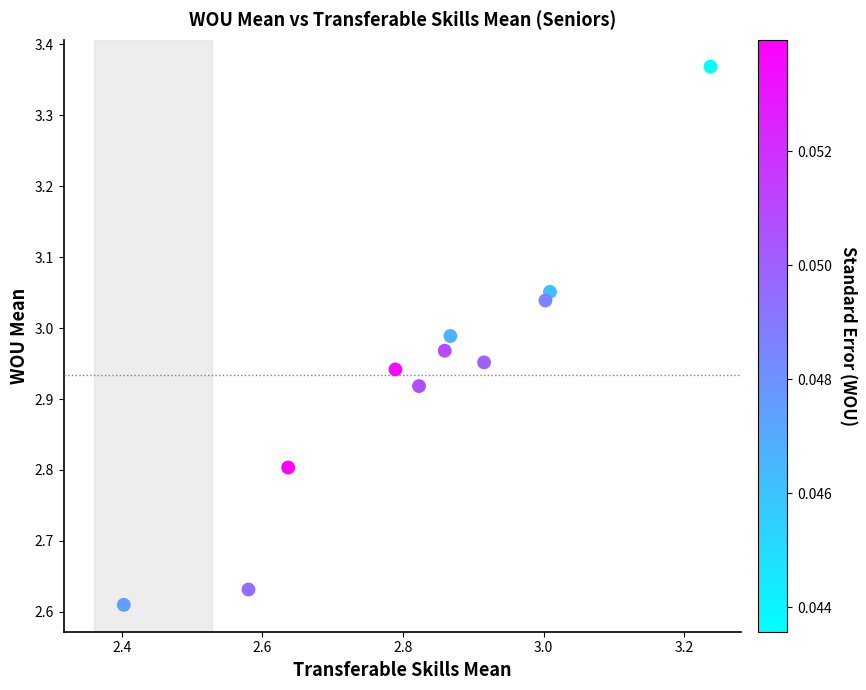

What is the range of X values (max minus min)?

0.8